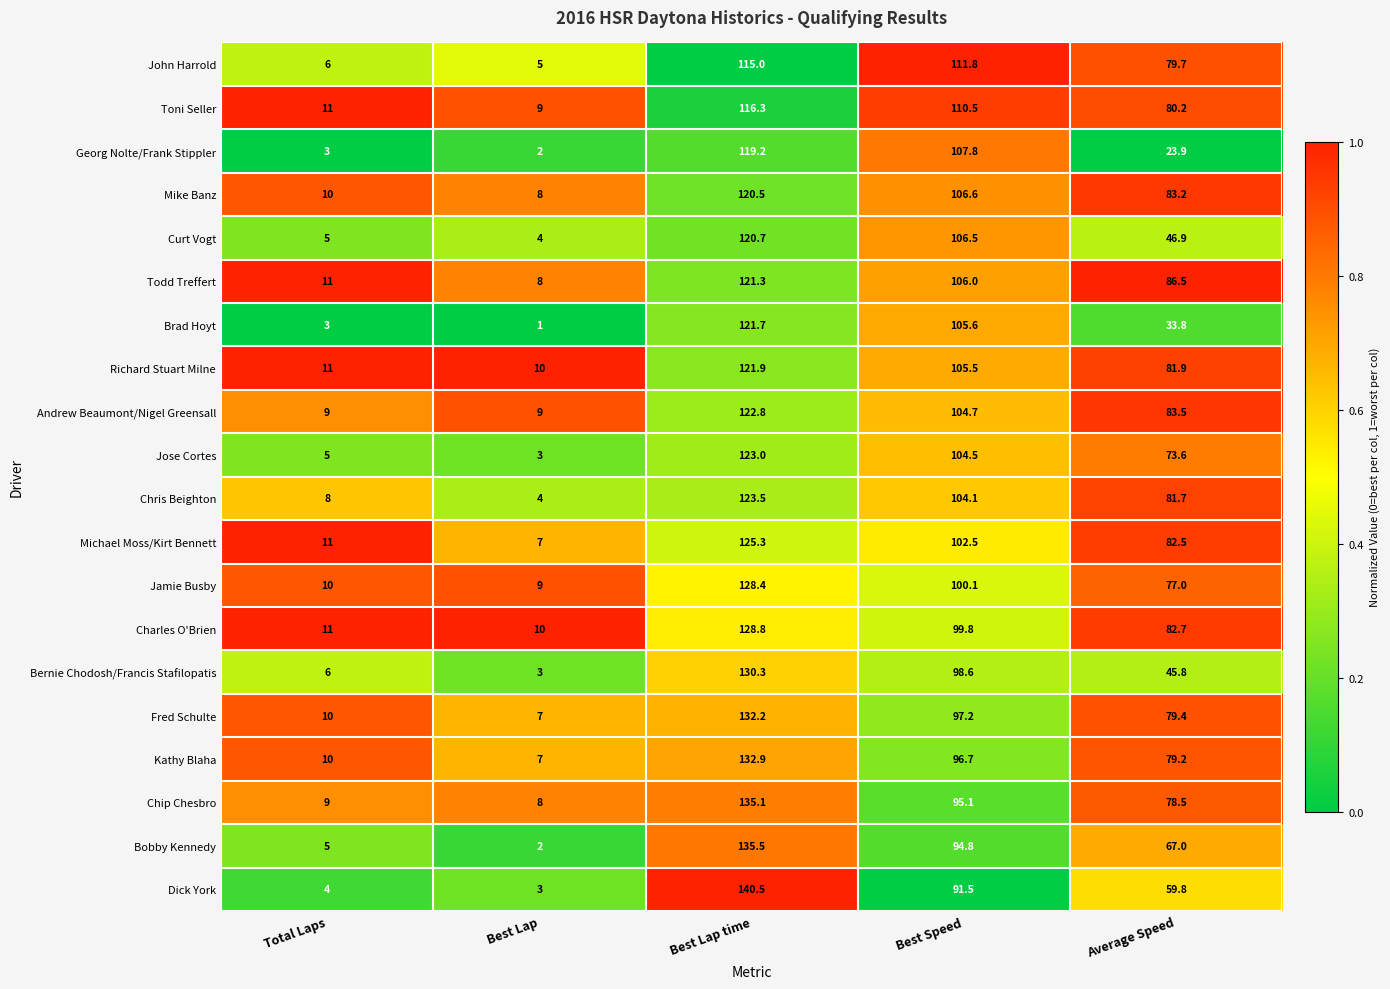

What is the difference between the highest and lowest values at Best Lap time?

25.5